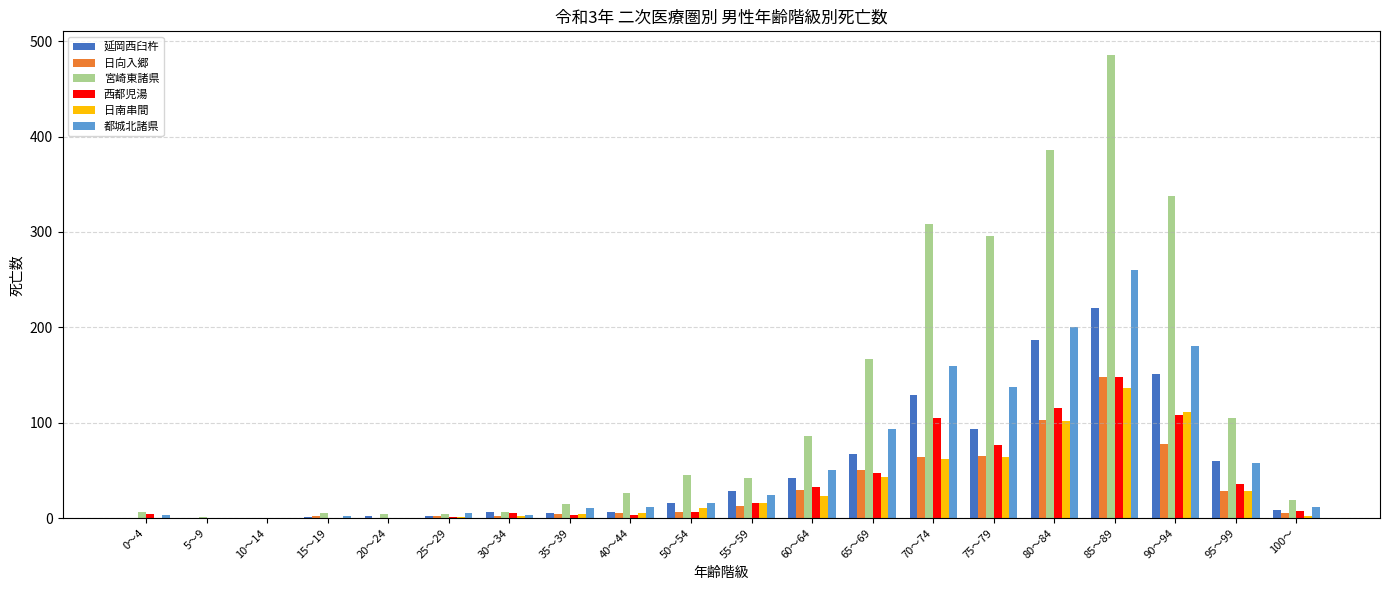

Between 15～19 and 100～, which series saw the biggest shift?

宮崎東諸県